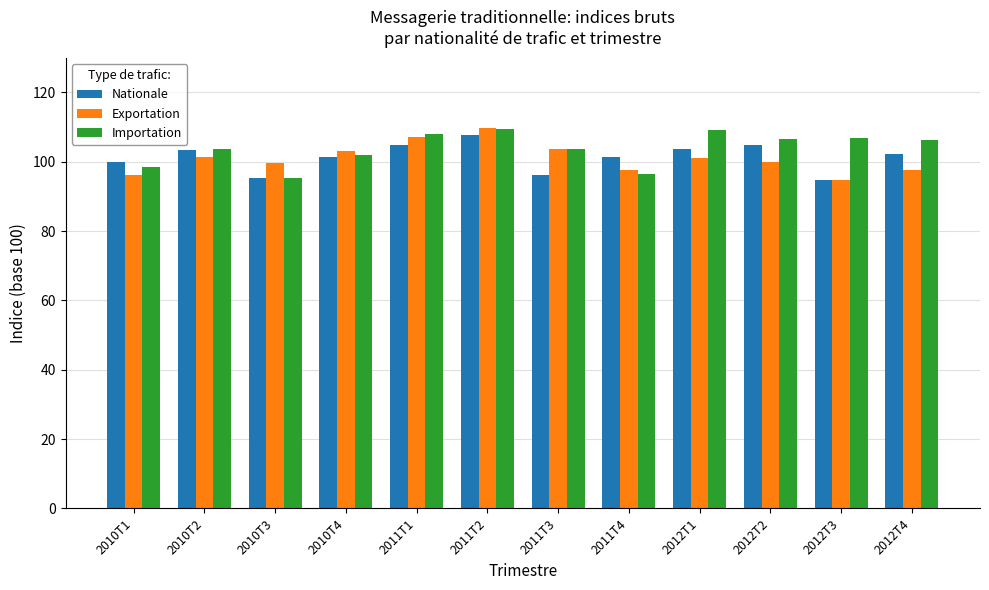

What position from the left is 2012T3?

11